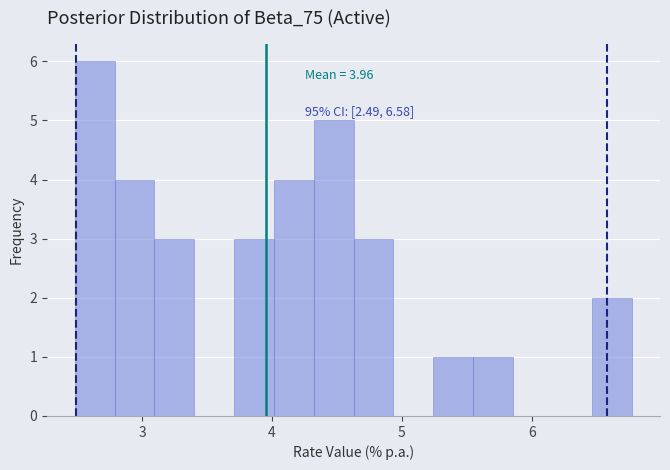

Read against the x-axis, roughly where is the centre of the tallest bar?

2.6